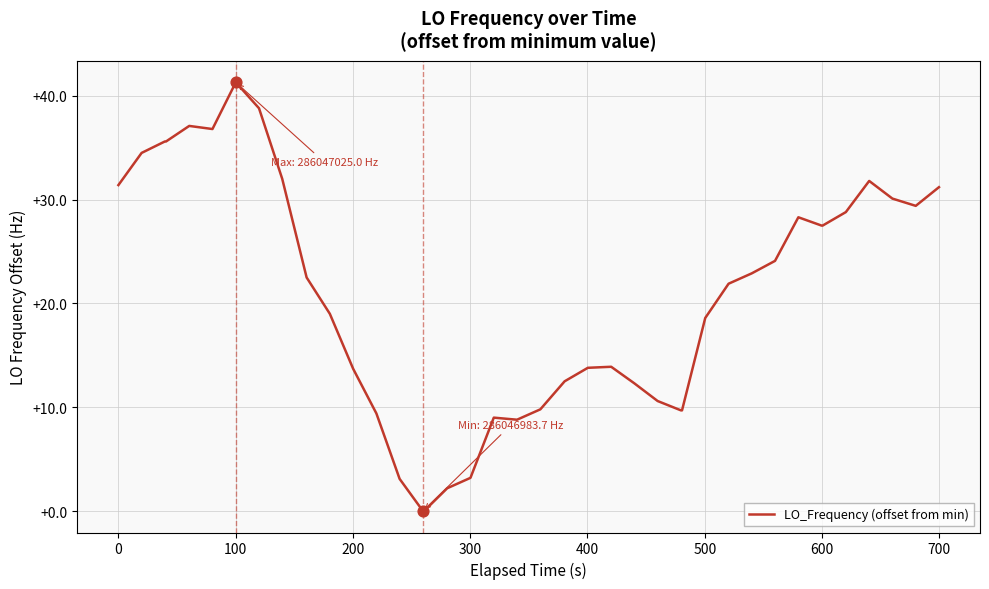

What is the maximum value shown in the chart?

41.3